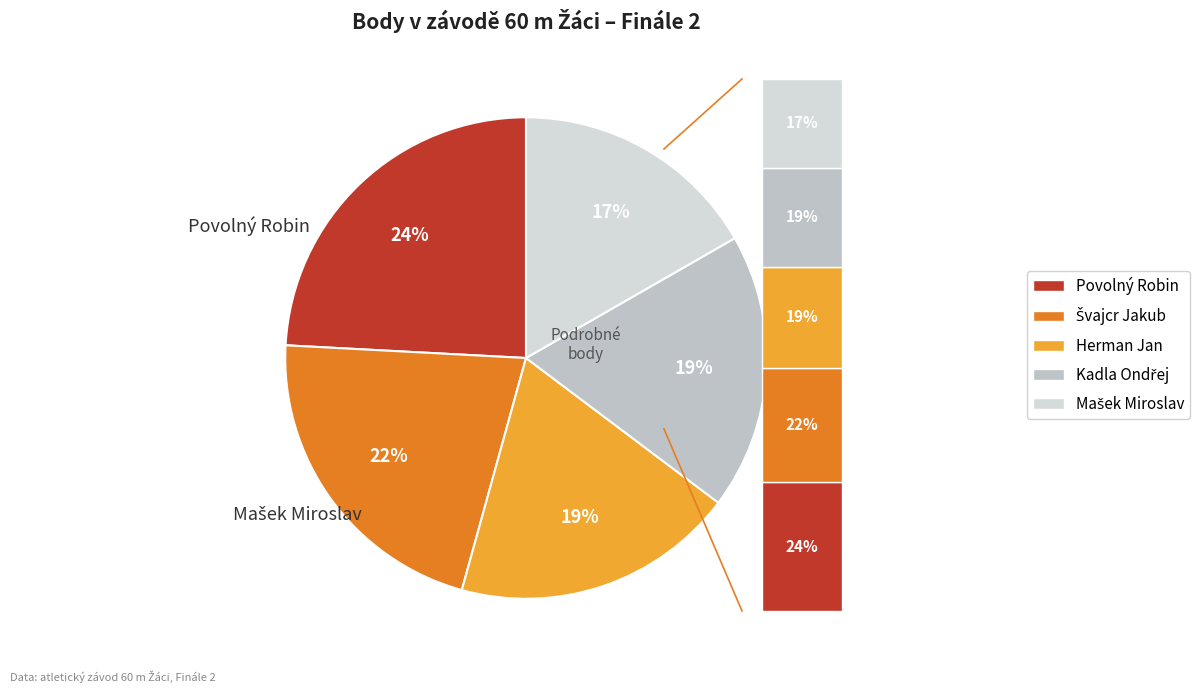

To the nearest percent, what is the average slice percentage?

20%